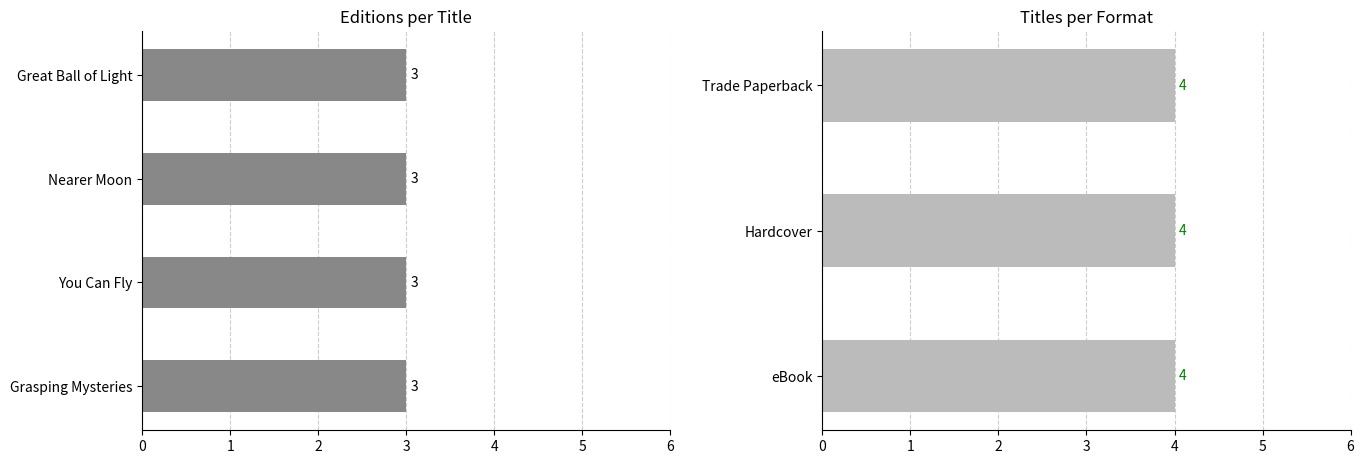

At which category is the sum across all series the highest?

You Can Fly